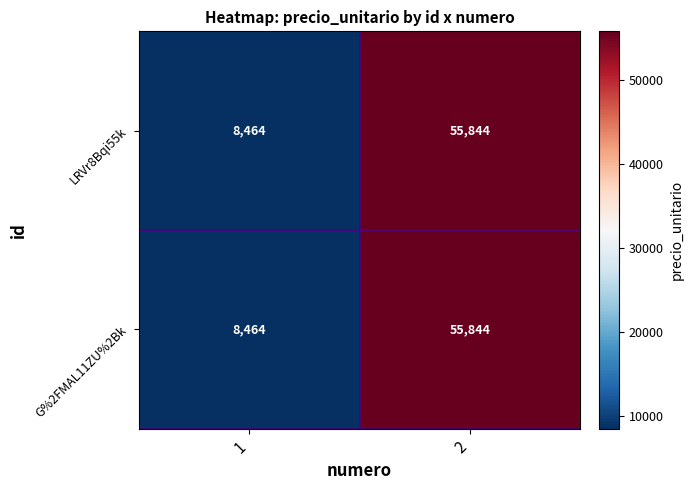

List the labels in order of LRVr8Bqi55k value, smallest first.

1, 2